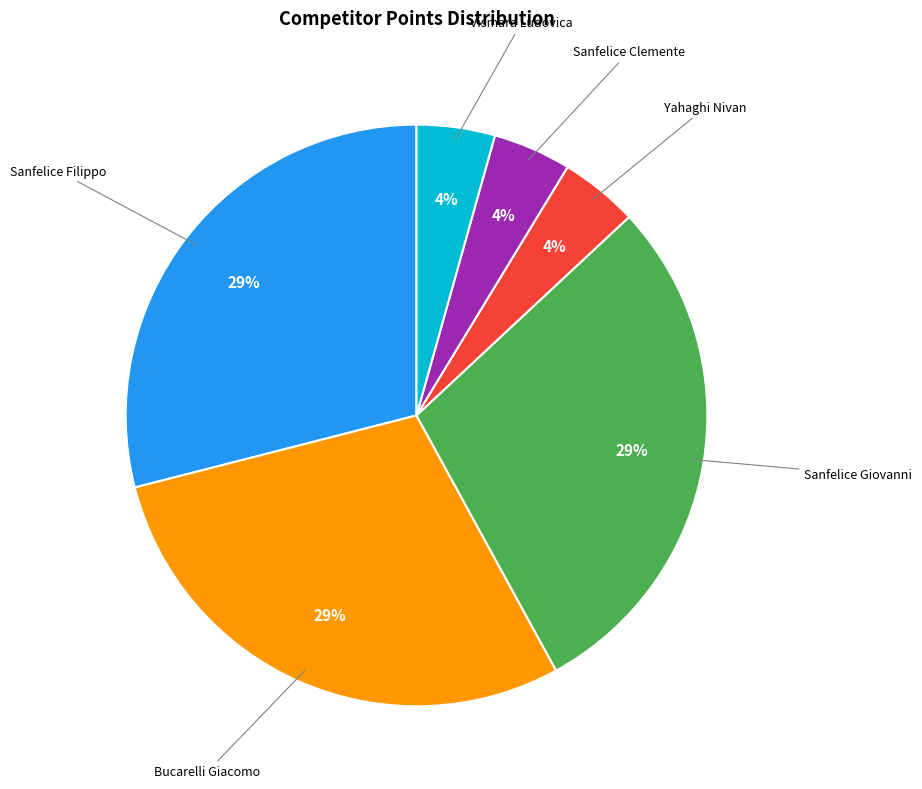

Is the sum of Vismara Ludovica and Yahaghi Nivan greater than half?

No